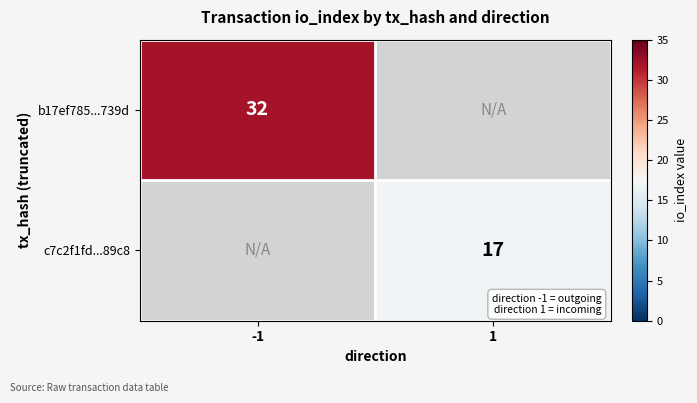

Is the value of b17ef785...739d at -1 greater than the value of c7c2f1fd...89c8 at 1?

Yes